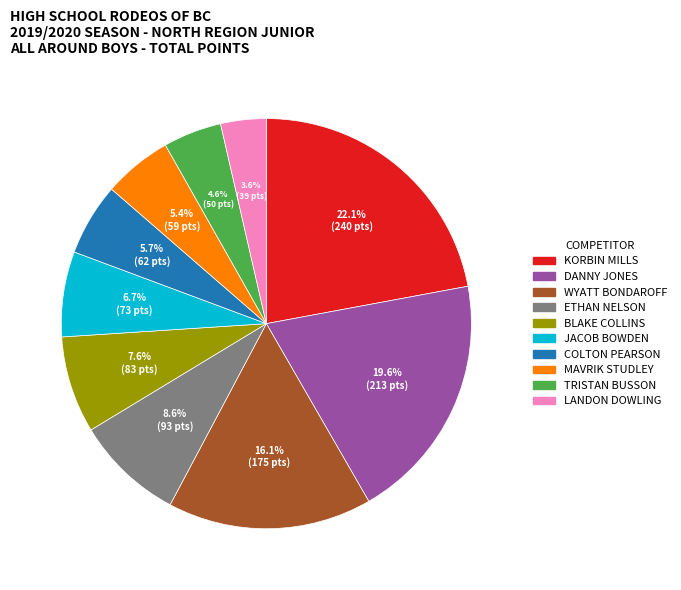

To the nearest percent, what is the combined percentage of WYATT BONDAROFF and MAVRIK STUDLEY?

22%